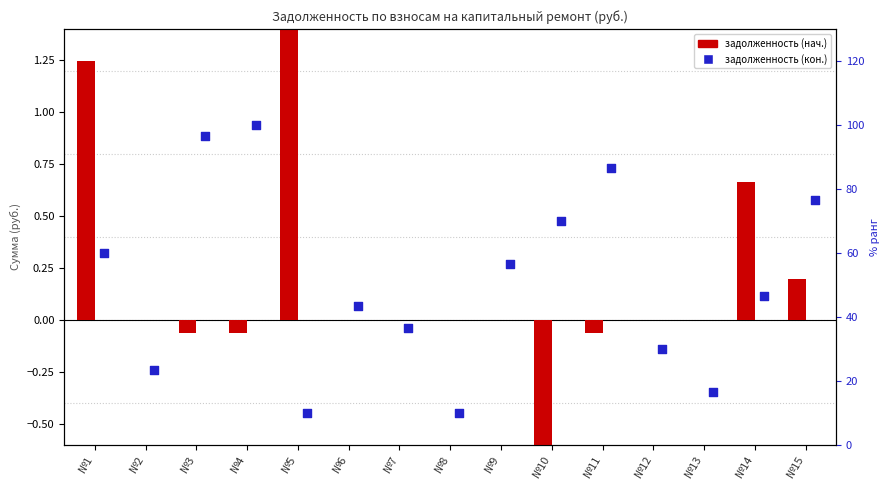

Which series has the widest spread of Y values?

задолженность (кон.)